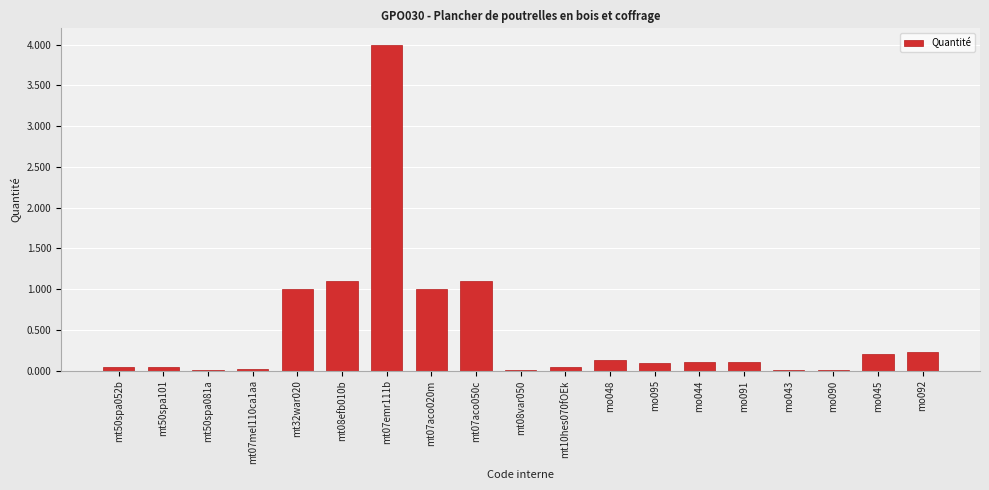

The chart shows a value of 0.0 at mt07mel110ca1aa. True or false?

True